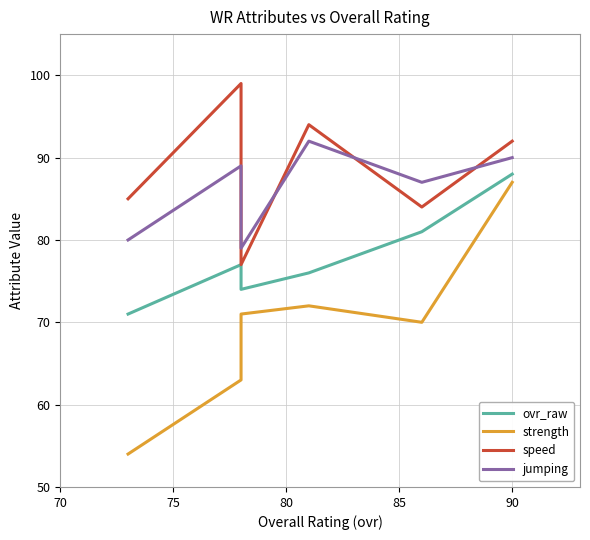

Is it true that jumping equals 155 at 85?

False